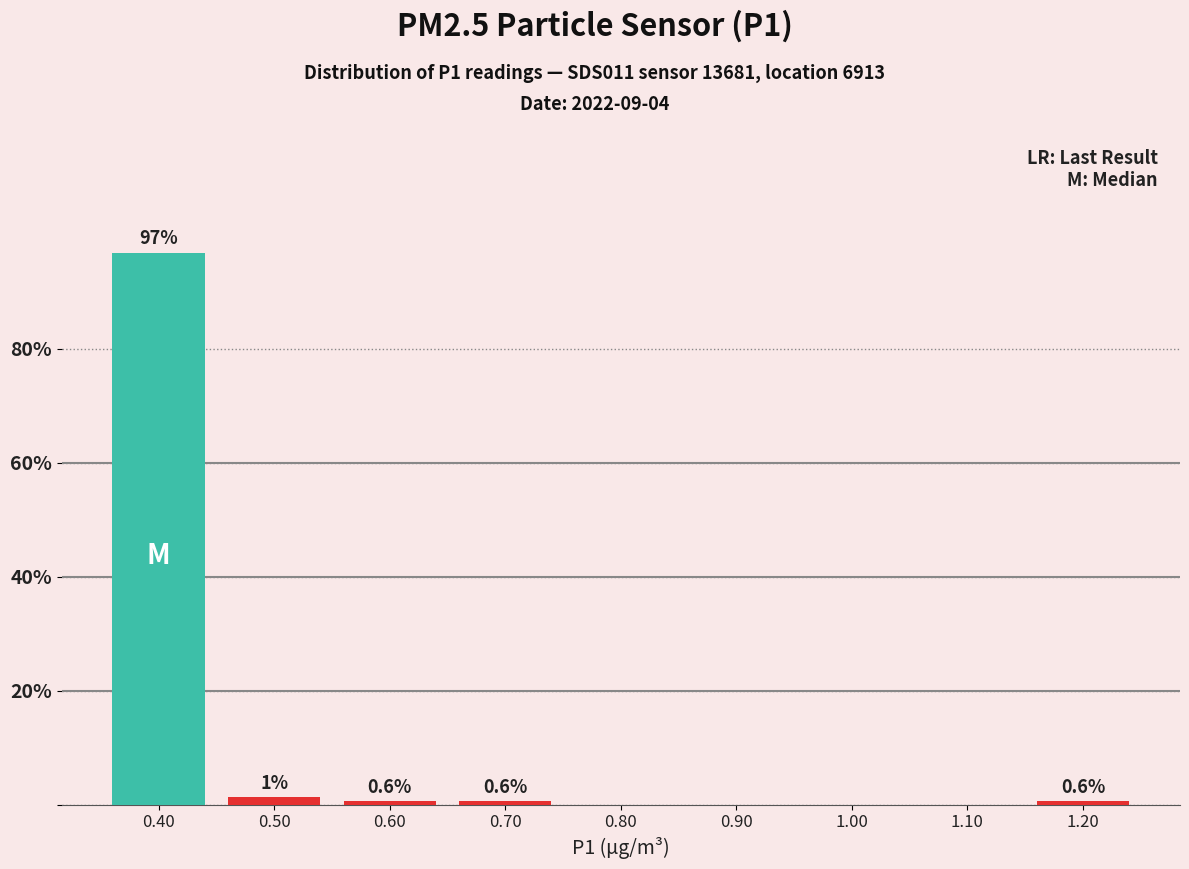

Over which range of the x-axis is the bar tallest?

0.35 to 0.45